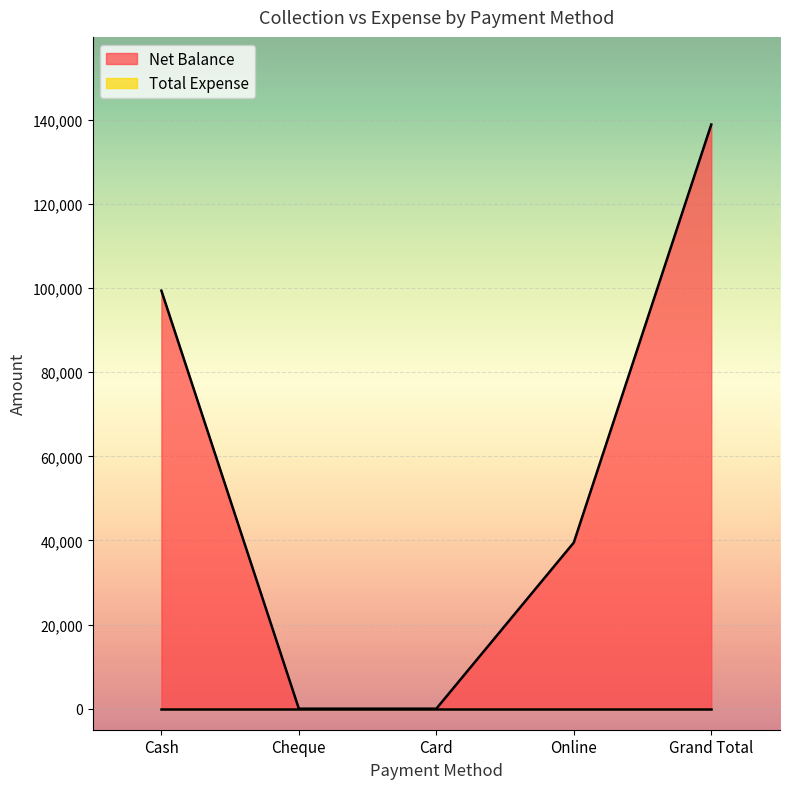

Is it true that the value at Grand Total is 138880?

True